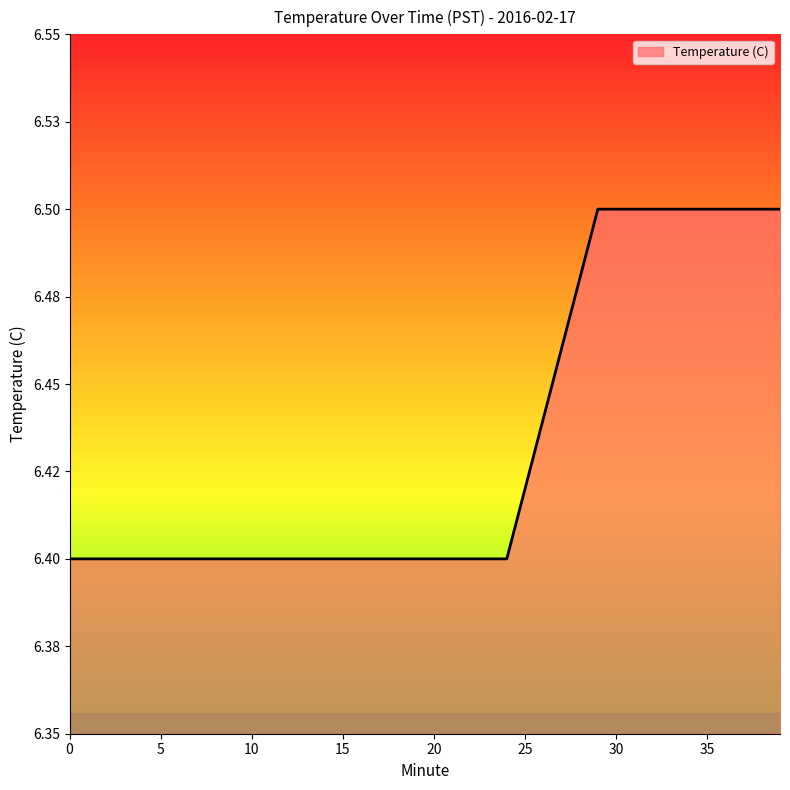

Does the chart have visible grid lines?

No